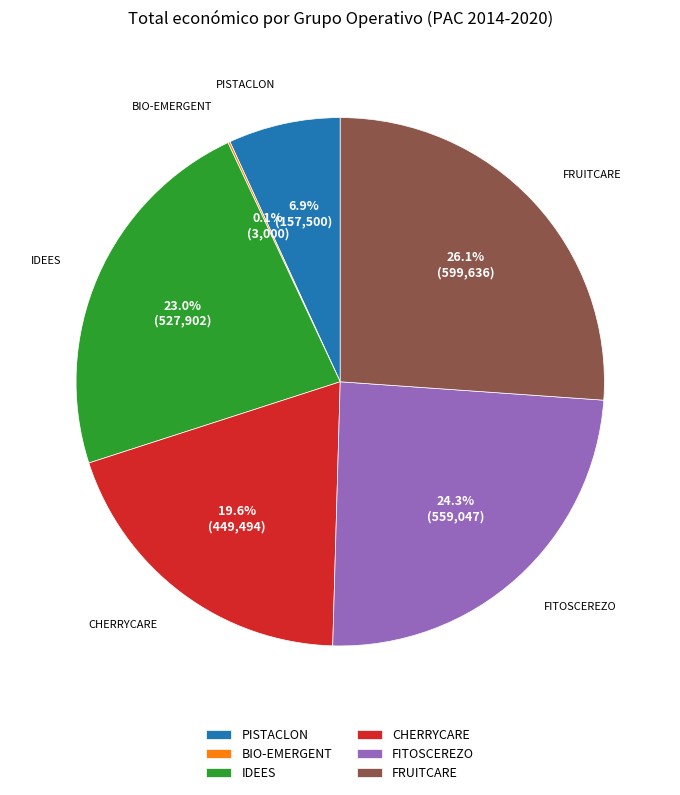

True or false: FRUITCARE accounts for 26% of the total.

True